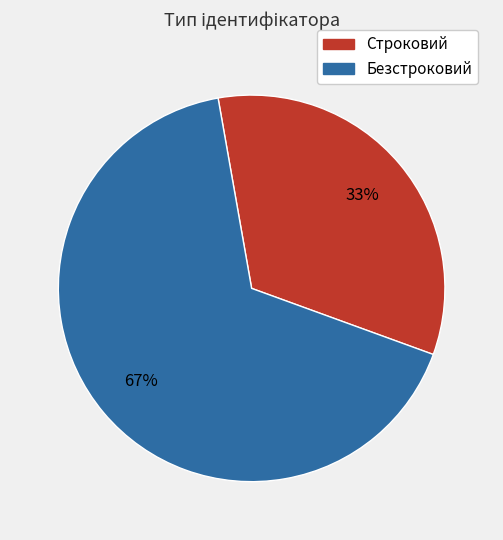

Does Строковий represent more than half of the total?

No